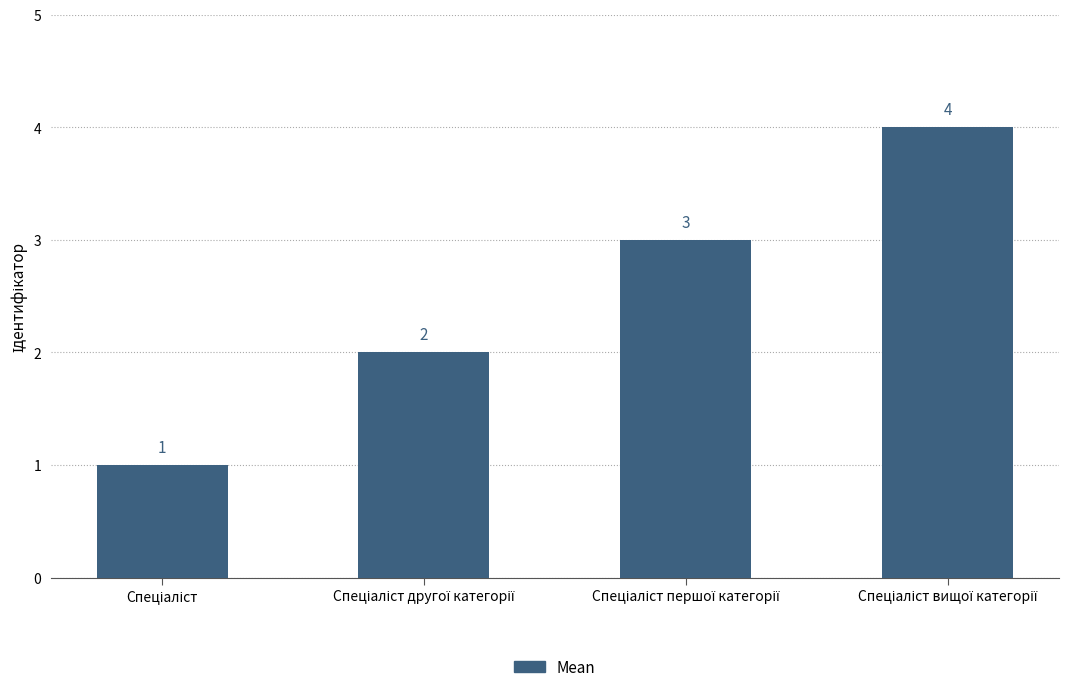

How many bars are there in total?

4